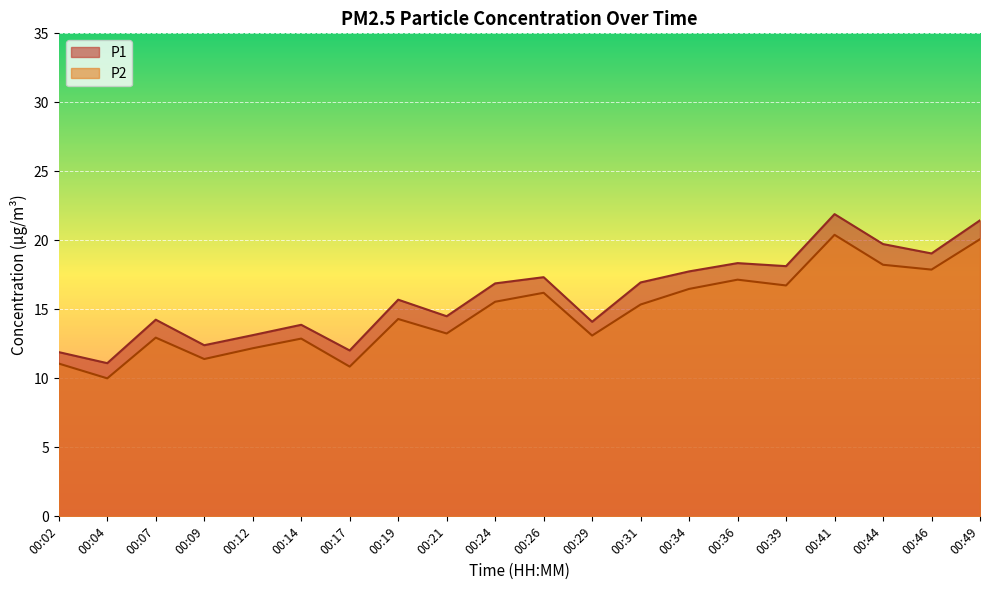

Between 00:14 and 00:29, which series saw the biggest shift?

P1